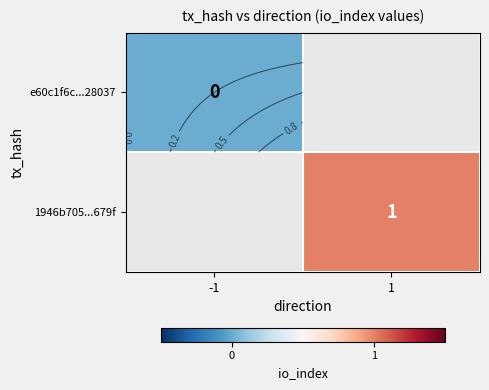

Between -1 and 1, which is larger?

1